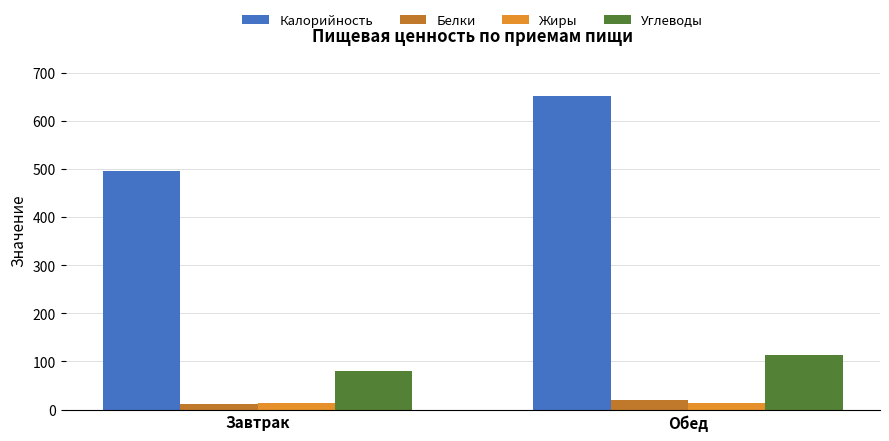

Does the chart contain stacked bars?

No